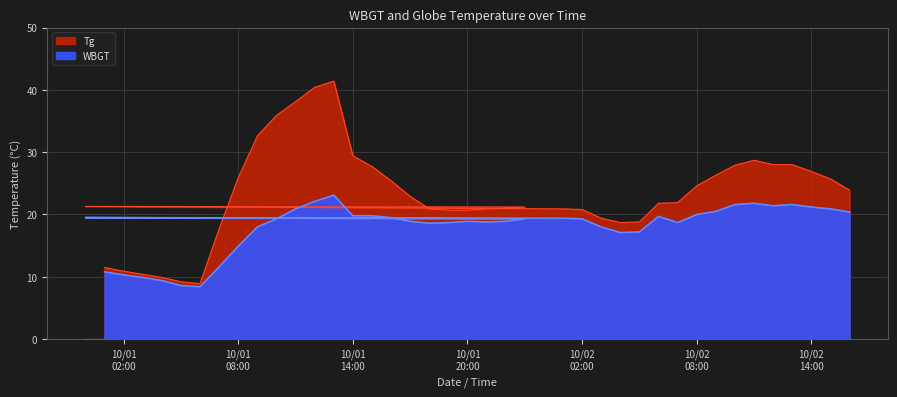

Reading left to right, list all the values displayed in this chart.

Tg: 11.5	10.9	10.4	9.9	9.2	8.9	17.7	25.9	32.6	35.9	38.1	40.4	41.4	29.4	27.7	25.4	22.9	20.9	20.7	20.7	20.9	21.0	21.2	21.3	20.9	20.8	19.4	18.7	18.8	21.8	21.9	24.6	26.3	27.9	28.7	28.0	28.0	26.9	25.7	23.9
WBGT: 10.8	10.3	9.9	9.4	8.6	8.4	11.6	14.9	18.0	19.3	20.9	22.1	23.1	19.8	19.8	19.5	18.9	18.6	18.7	18.9	18.8	18.9	19.3	19.5	19.4	19.3	18.0	17.1	17.2	19.7	18.7	20.0	20.5	21.6	21.8	21.4	21.6	21.2	20.9	20.4